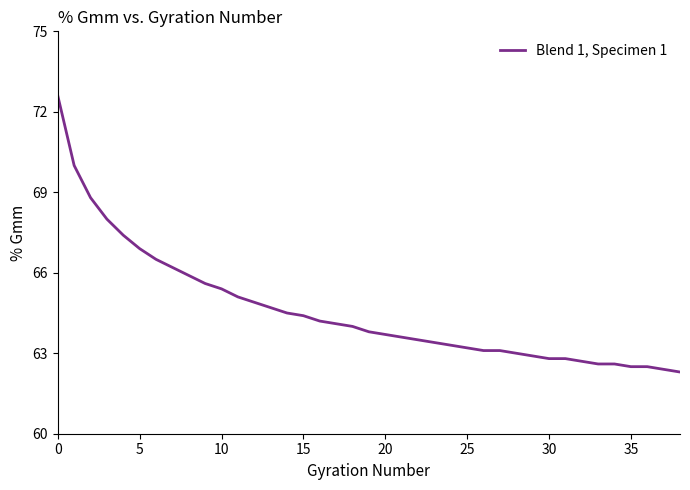

What is the smallest value displayed?

62.3